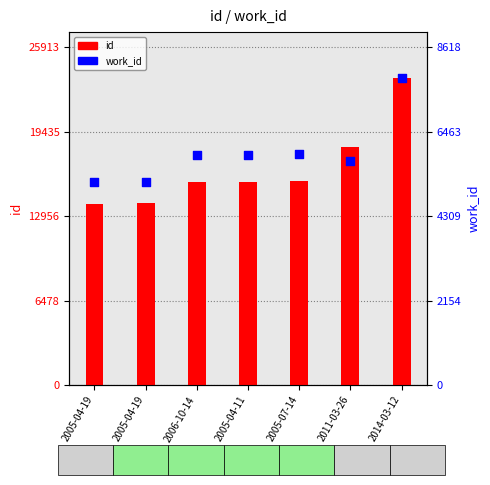

What are all the series names shown in the legend?

id, work_id